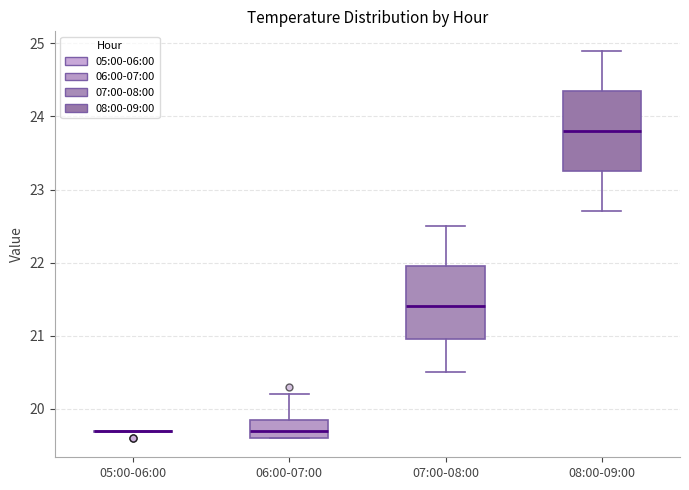

Reading left to right, read every box against the y-axis: the position of its median line, the range the box covers, and the ends of its whiskers. The values are not printed on the chart, so give them approximately, as read against the axis.

05:00-06:00: box collapsed to a line at 19.7, whiskers 19.7 to 19.7
06:00-07:00: median 19.7, box 19.6 to 19.9, whiskers 19.6 to 20.2
07:00-08:00: median 21.4, box 21.0 to 22.0, whiskers 20.5 to 22.5
08:00-09:00: median 23.8, box 23.3 to 24.4, whiskers 22.7 to 24.9